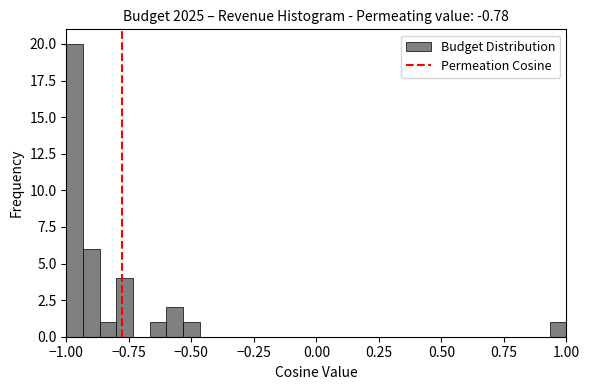

Read against the x-axis, roughly where is the centre of the tallest bar?

-0.95